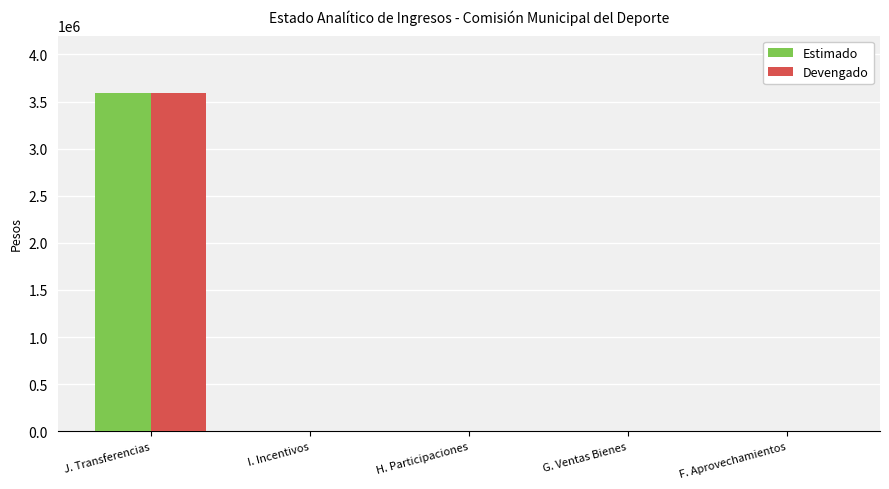

At which category is the sum across all series the highest?

J. Transferencias